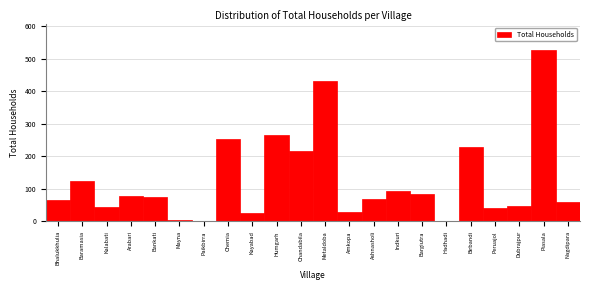

Which has a higher value, Nagdipara or Indkuri?

Indkuri